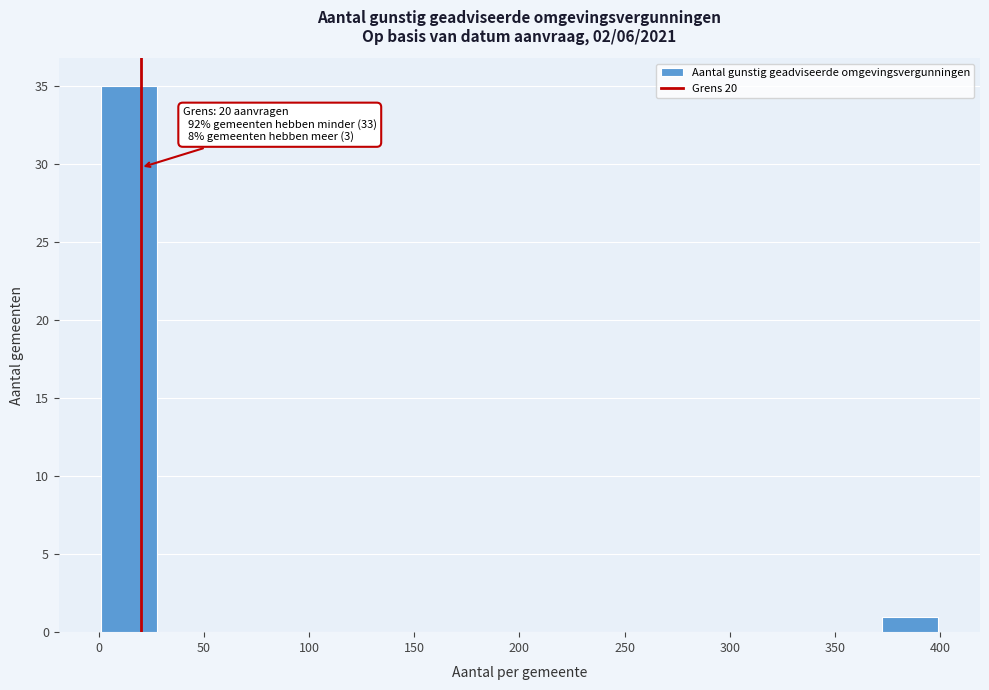

Which range on the x-axis has the tallest bar?

0 to 30